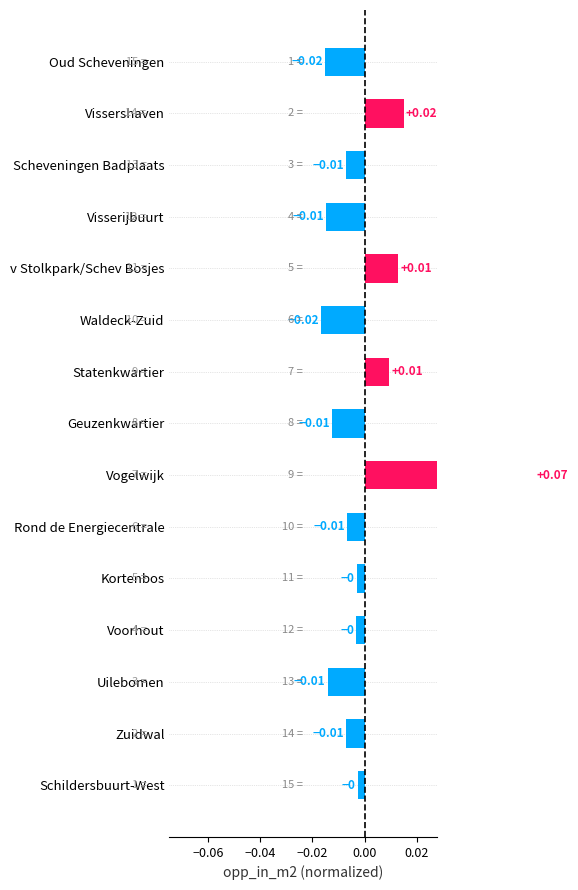

The chart shows a value of -0.0 at Voorhout. True or false?

False